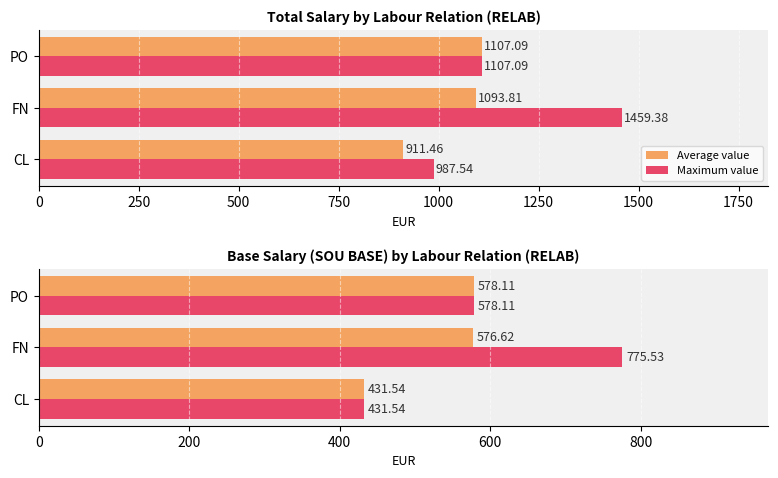

What is the value of the Average value bar at the 3rd from the left?

578.1